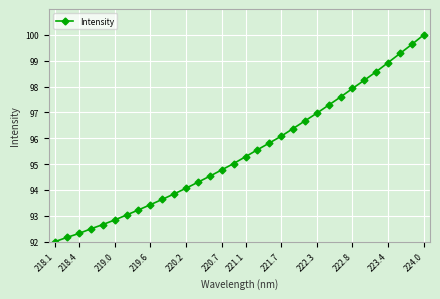

What is the value of the 18th point from the left?

95.6